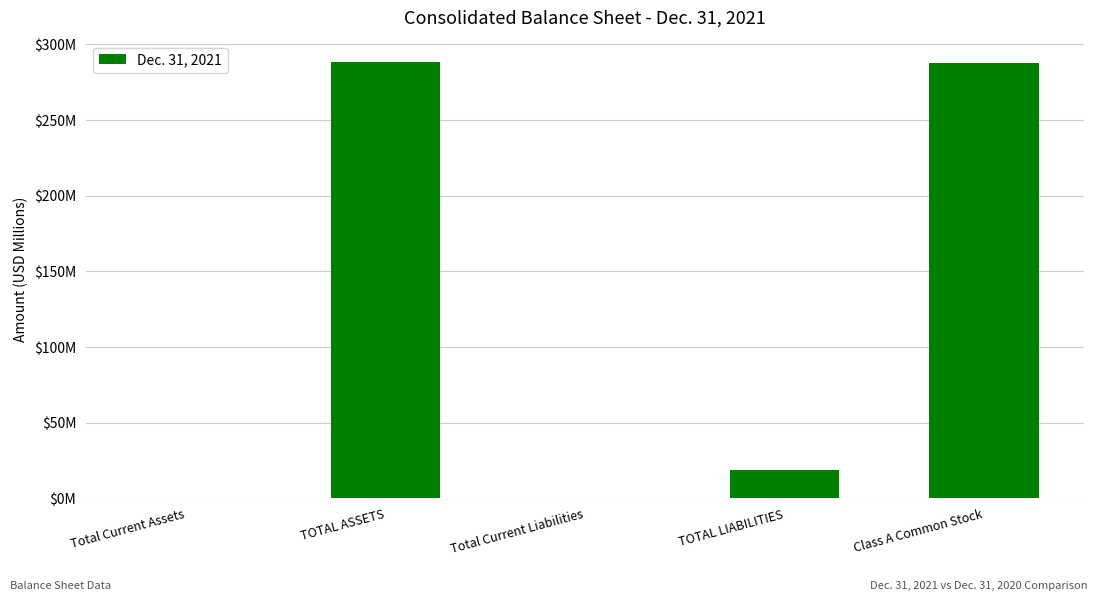

Rank the categories by value from highest to lowest.

TOTAL ASSETS, Class A Common Stock, TOTAL LIABILITIES, Total Current Assets, Total Current Liabilities